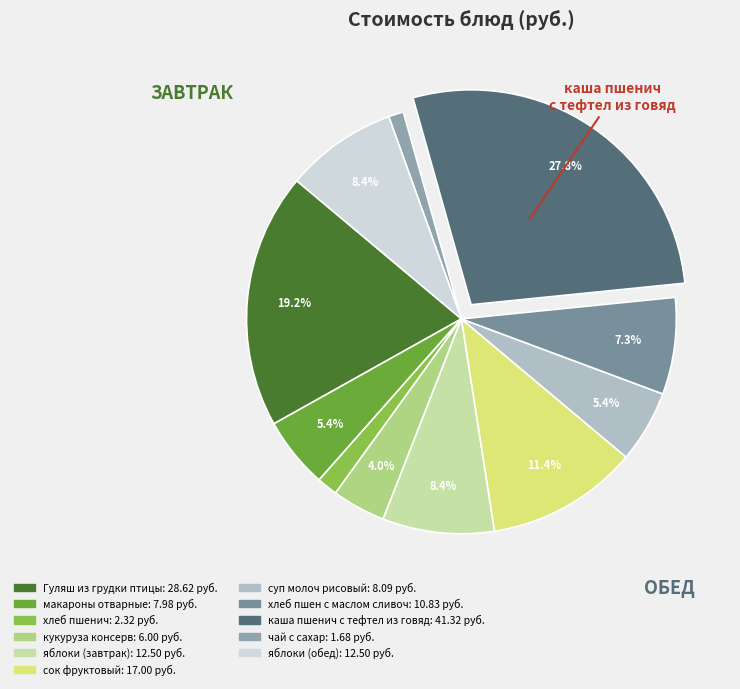

Approximately how many times larger is the value at суп молоч рисовый compared to каша пшенич с тефтел из говяд?

0.2